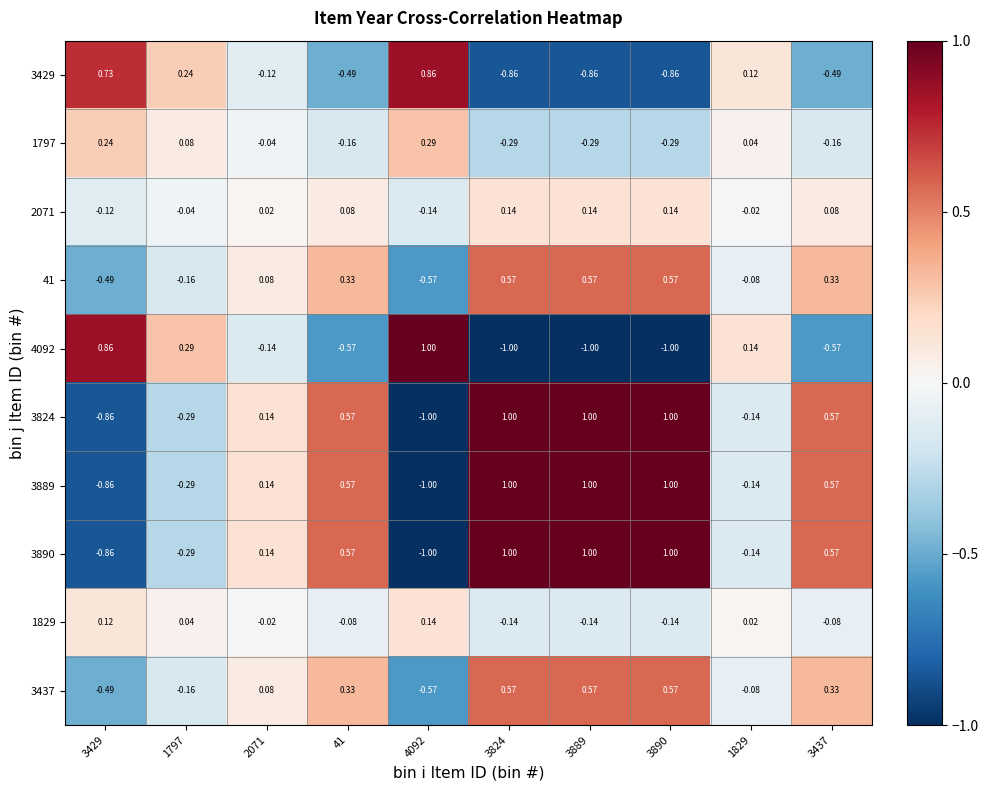

Is the value of 1797 at 3890 greater than the value of 4092 at 41?

Yes